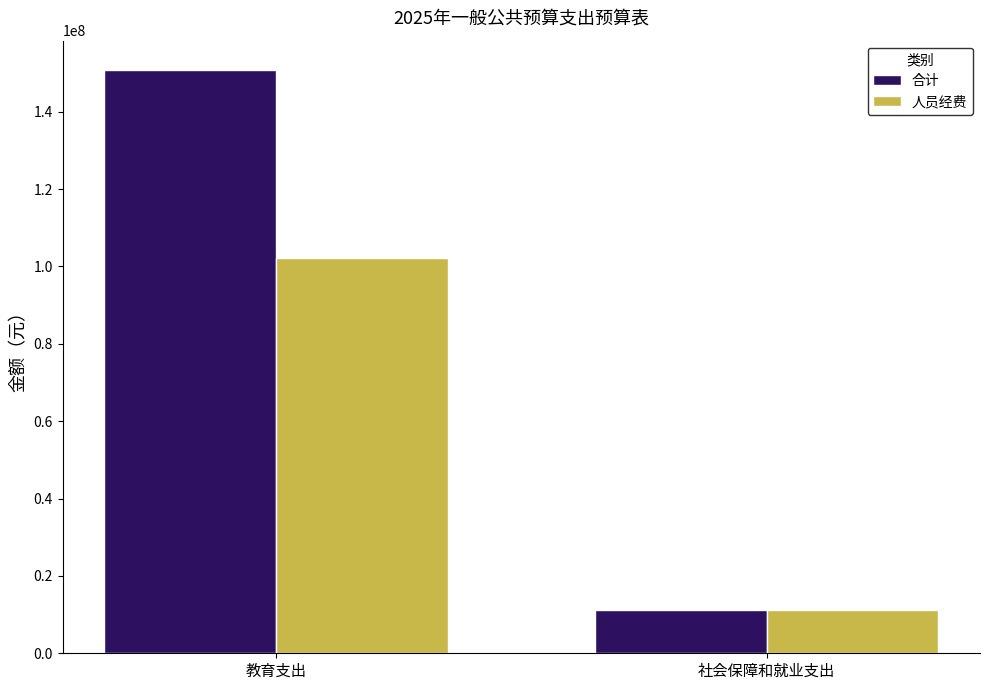

What is the label of the 2nd bar from the right?

教育支出